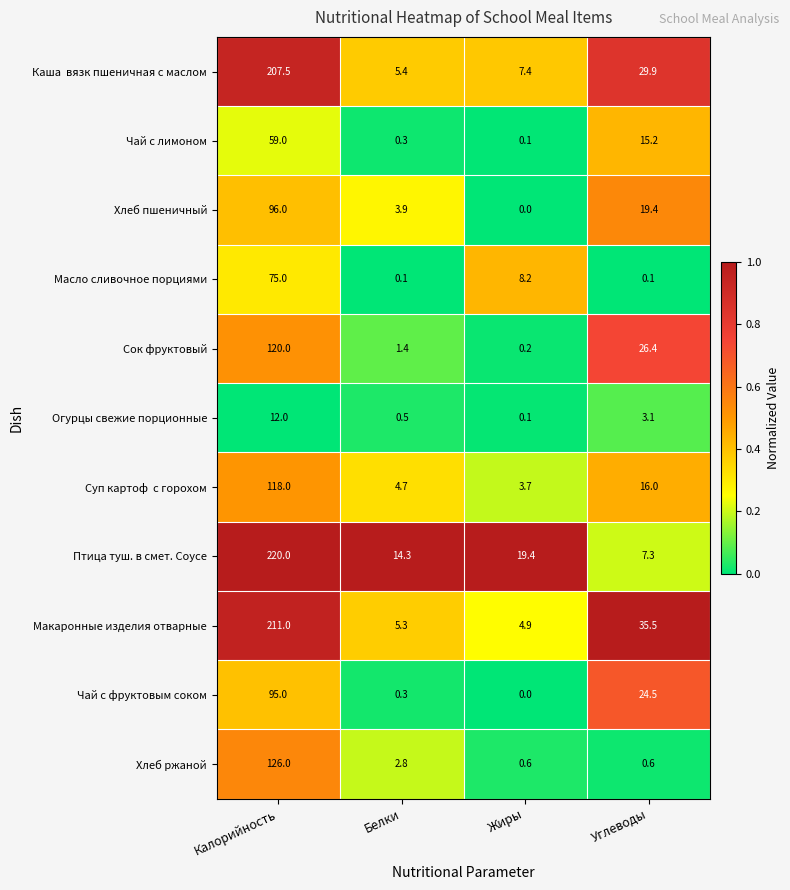

What is the total value across all series at Жиры?

44.6